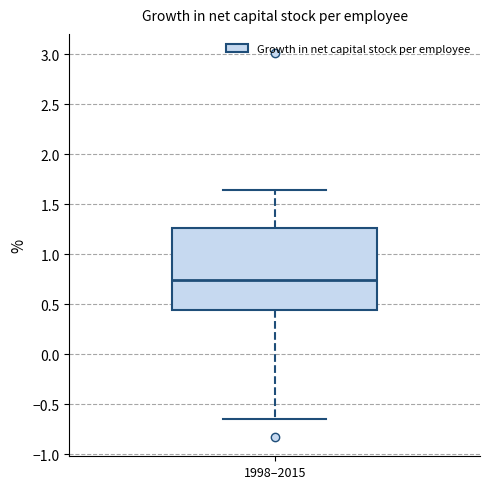

Read this box plot against the y-axis: the position of the median line, the range covered by the box, and the ends of both whiskers. The values are not printed on the chart, so give them approximately, as read against the axis.

median 0.75, box 0.45 to 1.25, whiskers -0.65 to 1.65